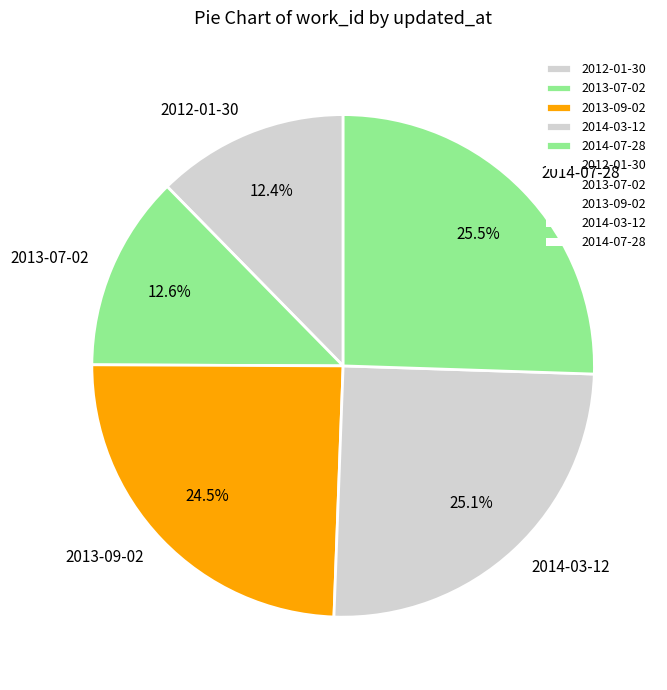

Does 2013-09-02 represent more than half of the total?

No